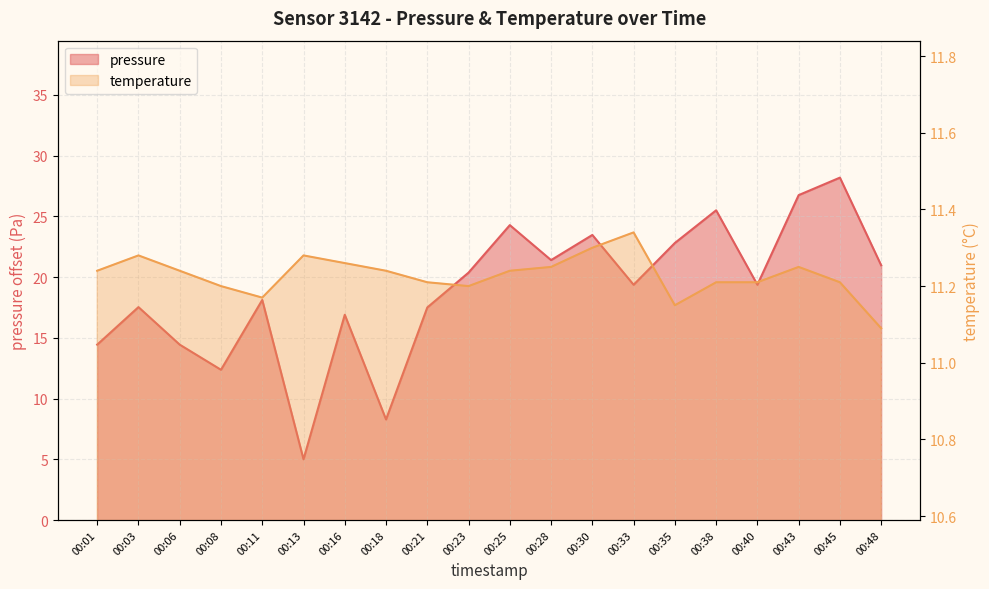

What is the total value across all series at 00:01?

25.7